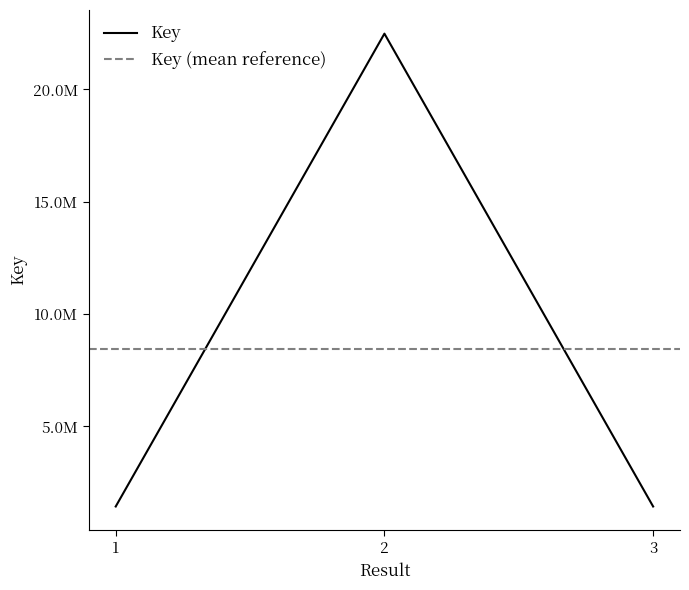

Is this an area chart (filled region under the line)?

No